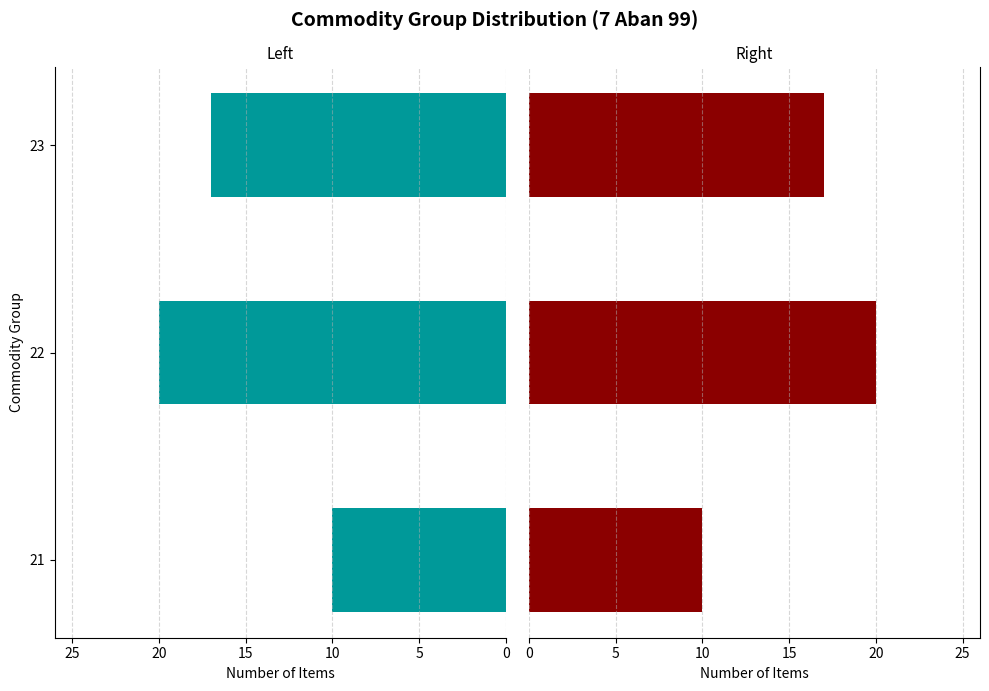

Does the chart contain stacked bars?

No